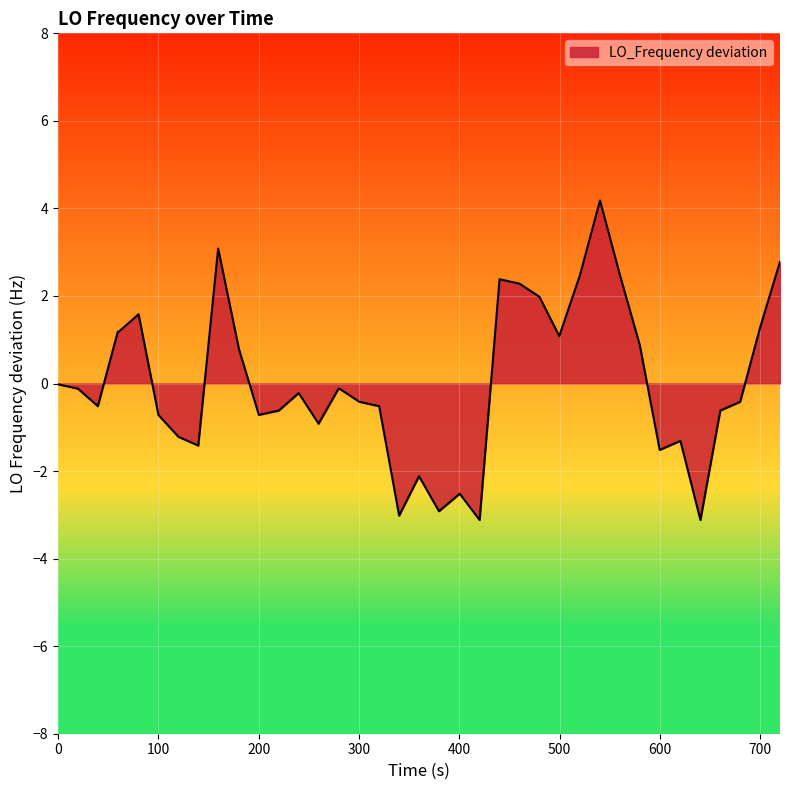

What is the highest value of the LO_Frequency deviation series?

4.2